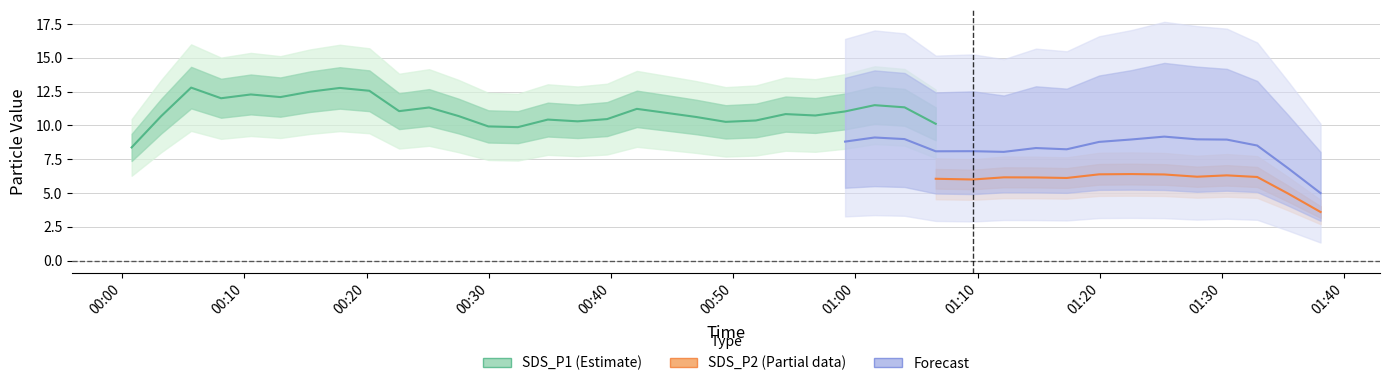

Which series has the largest total across all categories?

SDS_P1